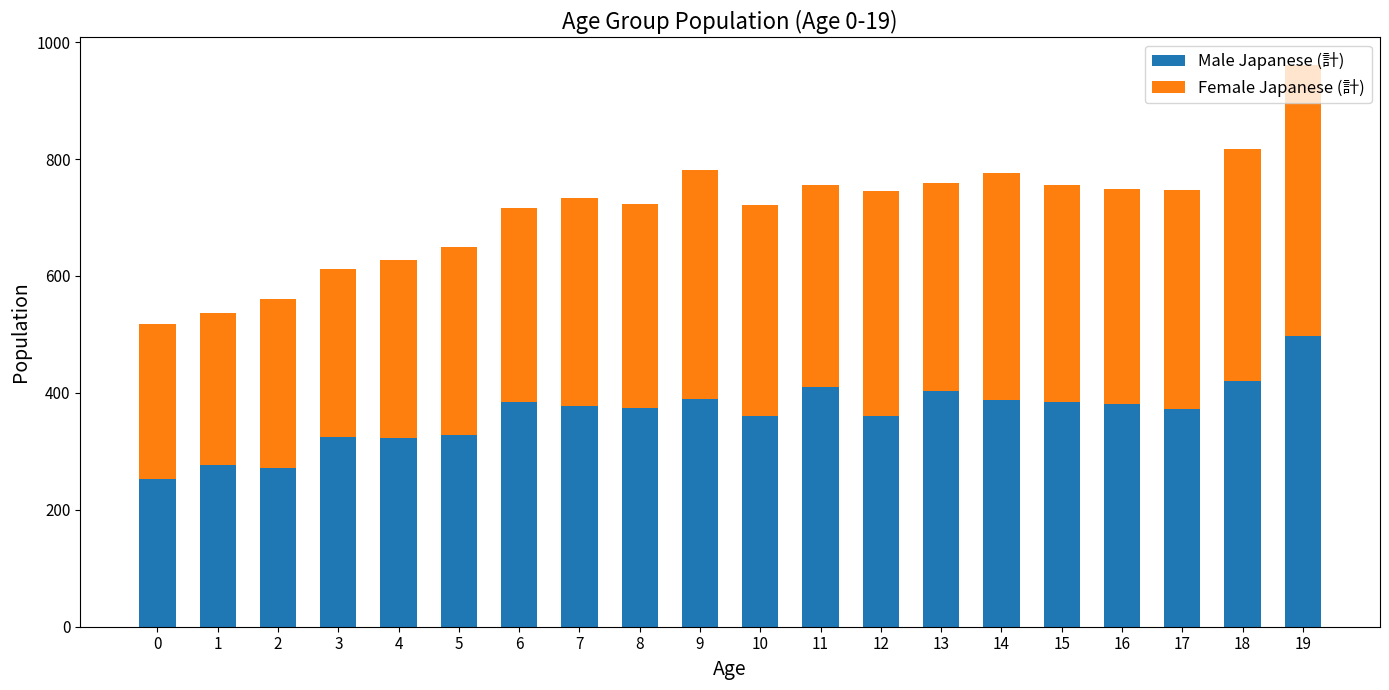

The Male Japanese (計) series shows 276 at 1. True or false?

True